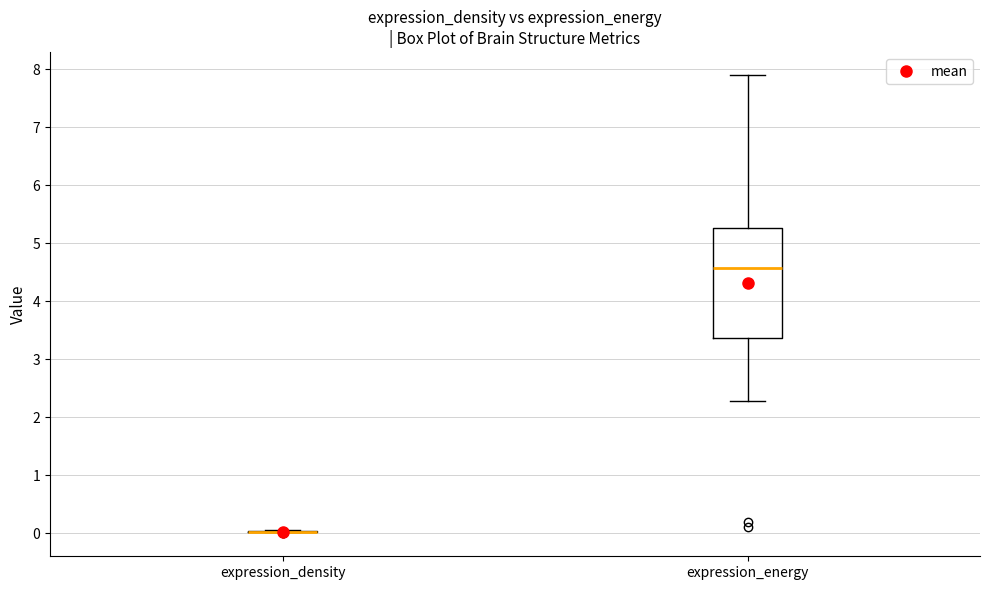

Reading left to right, read every box against the y-axis: the position of its median line, the range the box covers, and the ends of its whiskers. The values are not printed on the chart, so give them approximately, as read against the axis.

expression_density: box collapsed to a line at 0.0, whiskers 0.0 to 0.1
expression_energy: median 4.6, box 3.4 to 5.3, whiskers 2.3 to 7.9